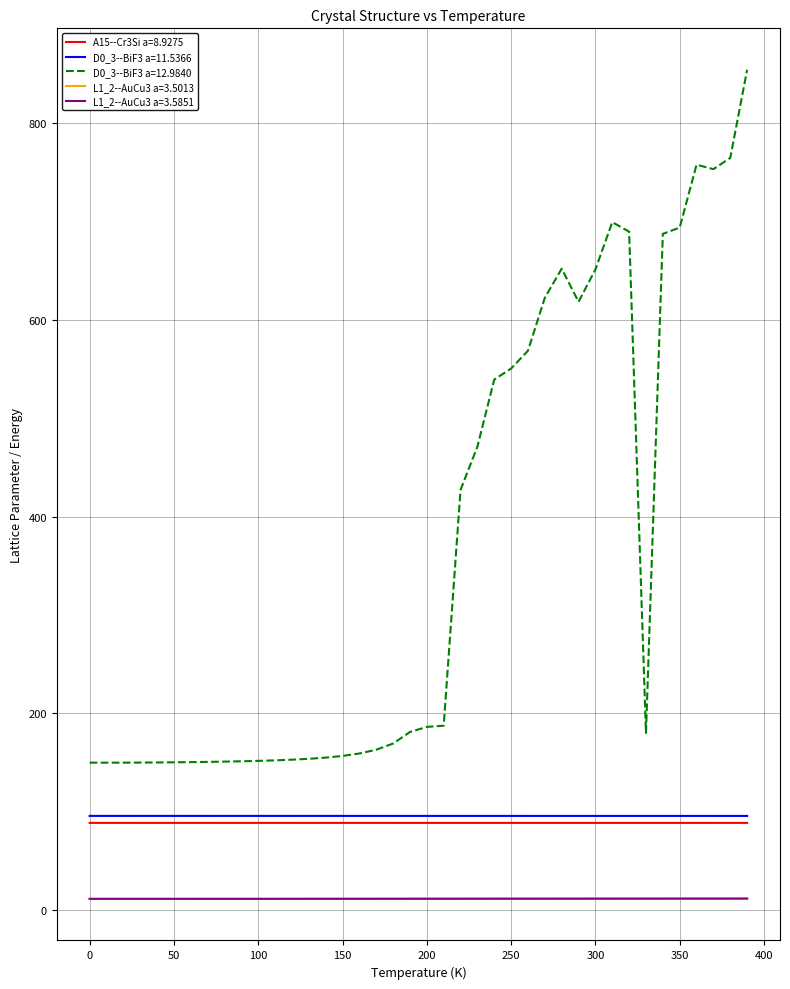

Which series has the widest spread of values?

D0_3--BiF3 a=12.9840